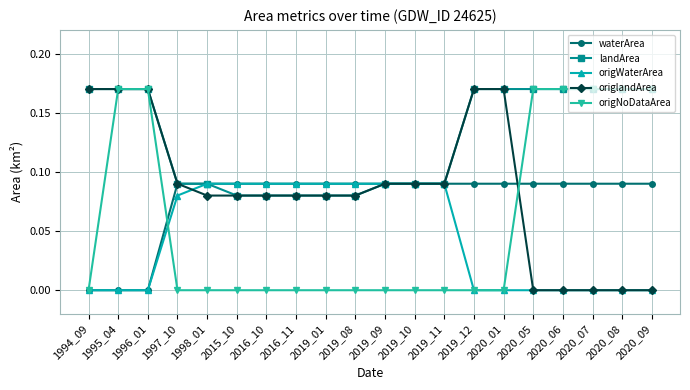

Which series has the largest total across all categories?

landArea